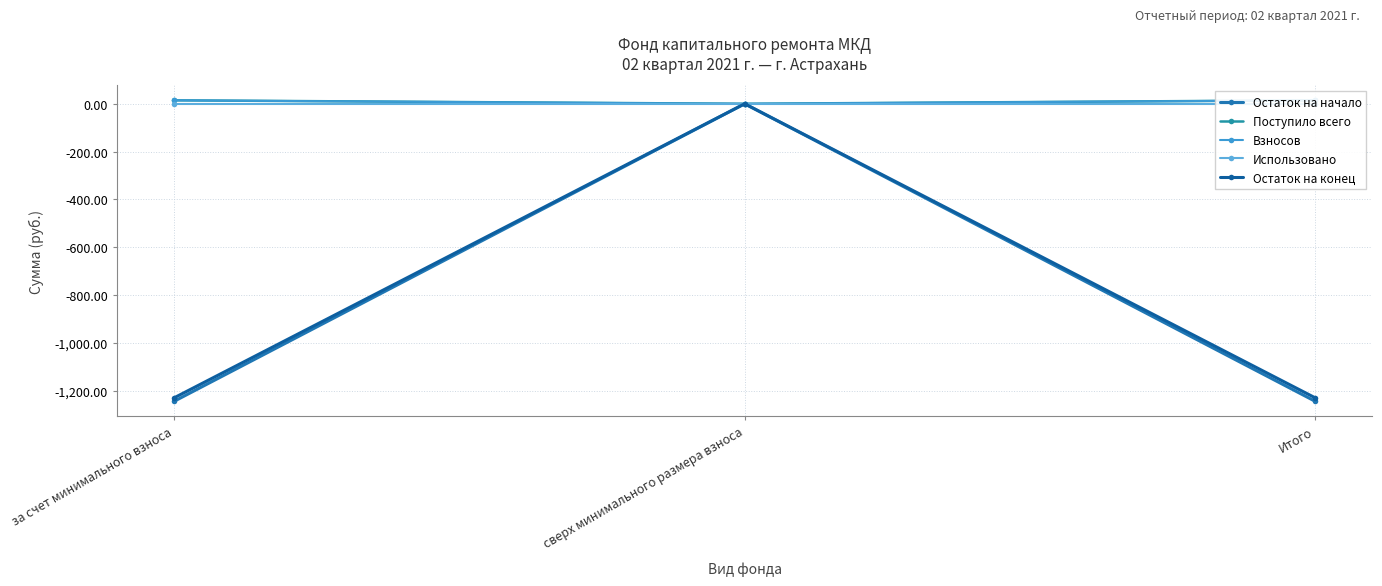

At which label does Взносов first exceed 14?

за счет минимального взноса